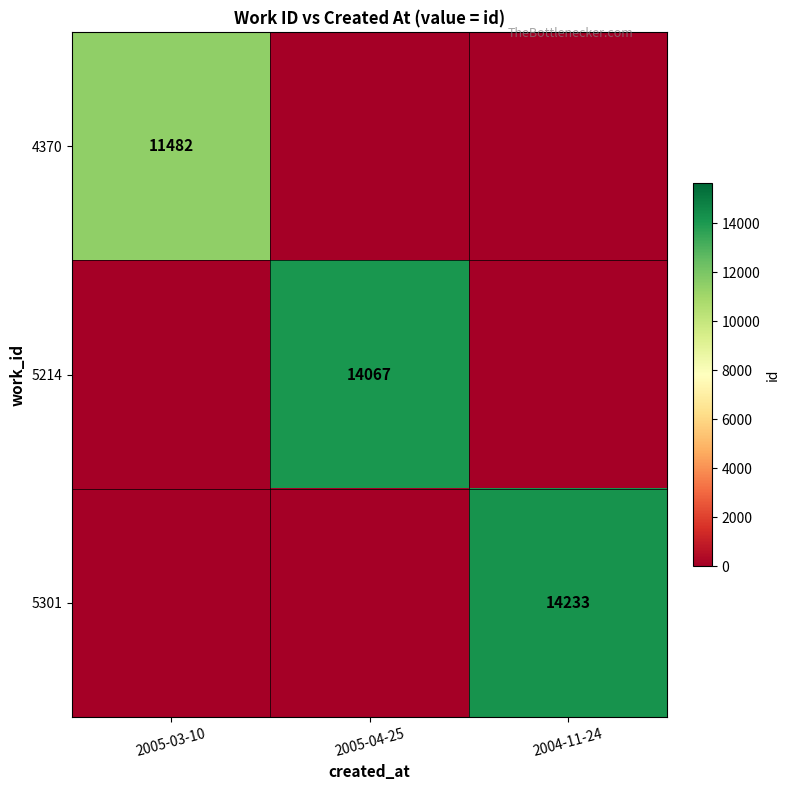

Is the value of 5214 at 2005-04-25 greater than the value of 5301 at 2004-11-24?

No